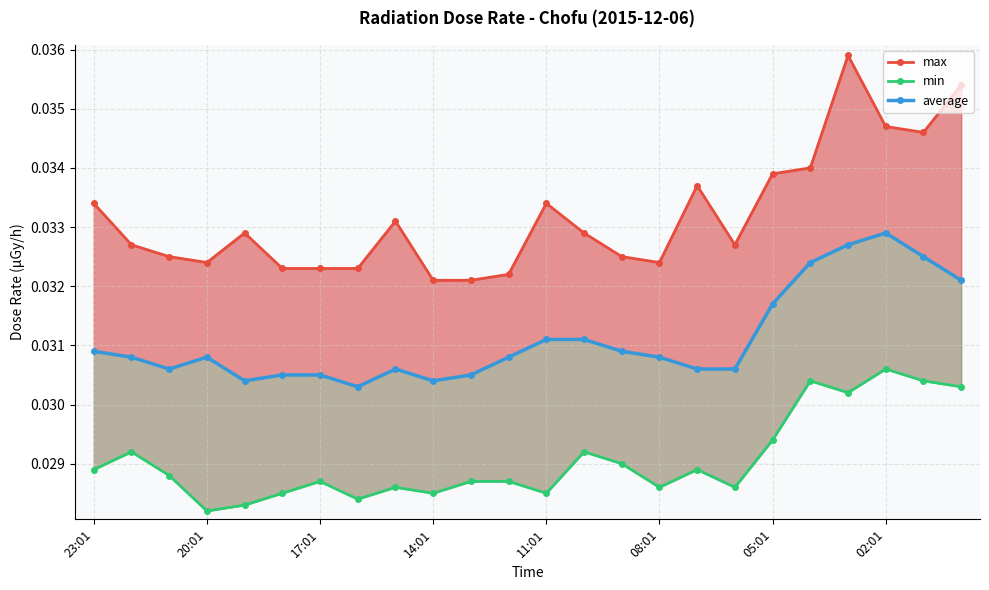

Rank the categories by average value from highest to lowest.

21, 20, 22, 19, 23, 18, 12, 13, 23:01, 14, 20:01, 14:01, 11, 15, 17:01, 8, 16, 17, 08:01, 05:01, 10, 11:01, 9, 02:01